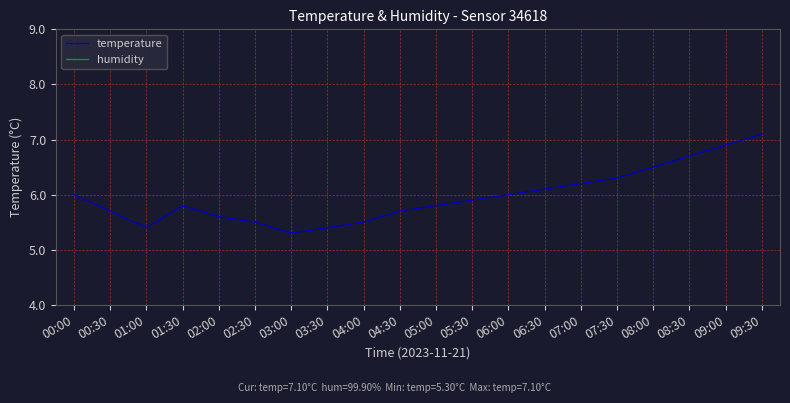

At which label is temperature closest to 6?

00:00